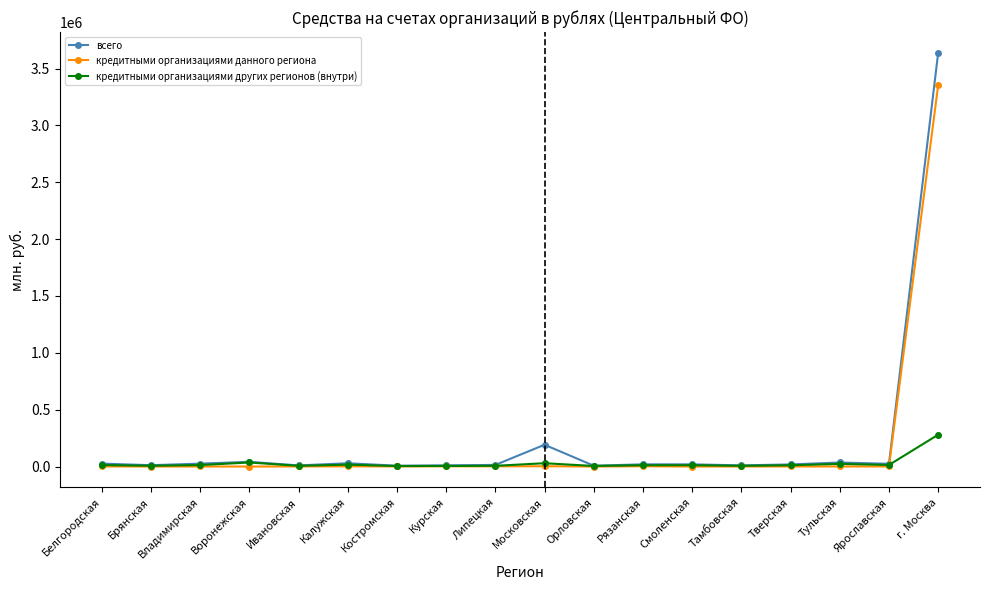

How many distinct data groups are displayed?

3